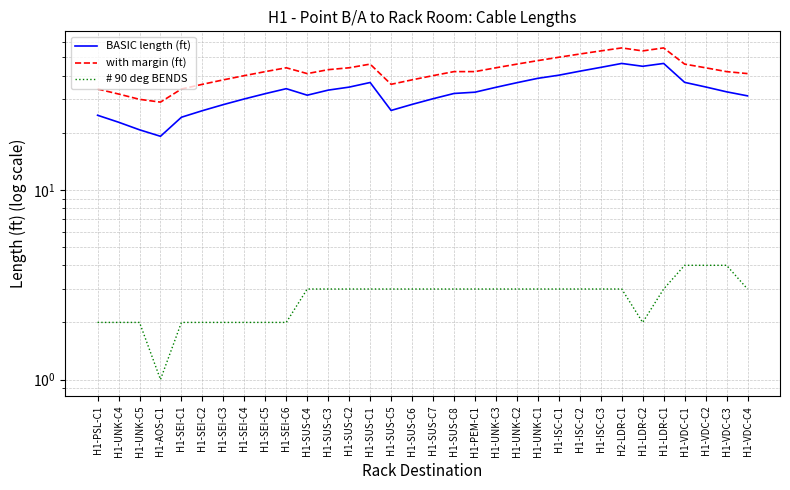

How many values in the # 90 deg BENDS series exceed 3?

3